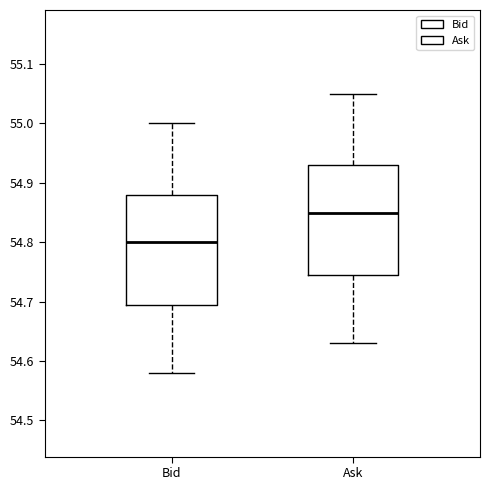

Reading left to right, transcribe this box plot: for each box, give where its median line is, the range the box spans, and where its two whiskers end, as read against the y-axis. The values are not printed on the chart, so give them approximately, as read against the axis.

Bid: median 54.80, box 54.70 to 54.88, whiskers 54.58 to 55.00
Ask: median 54.85, box 54.75 to 54.93, whiskers 54.63 to 55.05